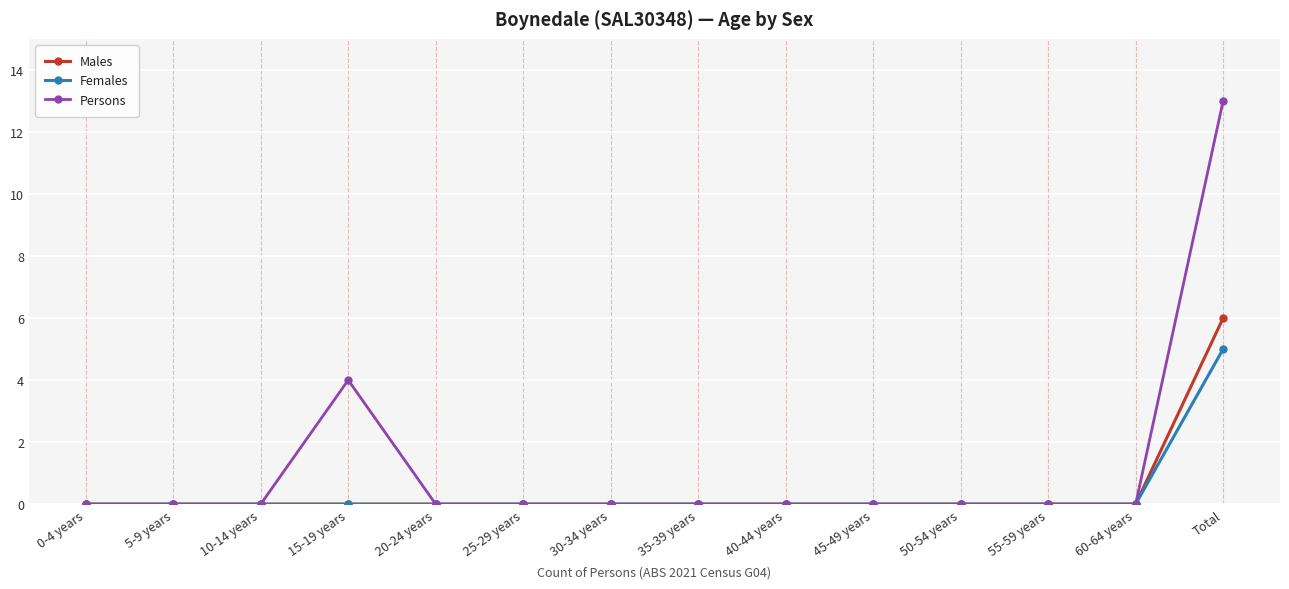

Reading left to right, transcribe all the data shown in this chart.

Males: 0-4 years=0	5-9 years=0	10-14 years=0	15-19 years=0	20-24 years=0	25-29 years=0	30-34 years=0	35-39 years=0	40-44 years=0	45-49 years=0	50-54 years=0	55-59 years=0	60-64 years=0	Total=6
Females: 0-4 years=0	5-9 years=0	10-14 years=0	15-19 years=0	20-24 years=0	25-29 years=0	30-34 years=0	35-39 years=0	40-44 years=0	45-49 years=0	50-54 years=0	55-59 years=0	60-64 years=0	Total=5
Persons: 0-4 years=0	5-9 years=0	10-14 years=0	15-19 years=4	20-24 years=0	25-29 years=0	30-34 years=0	35-39 years=0	40-44 years=0	45-49 years=0	50-54 years=0	55-59 years=0	60-64 years=0	Total=13